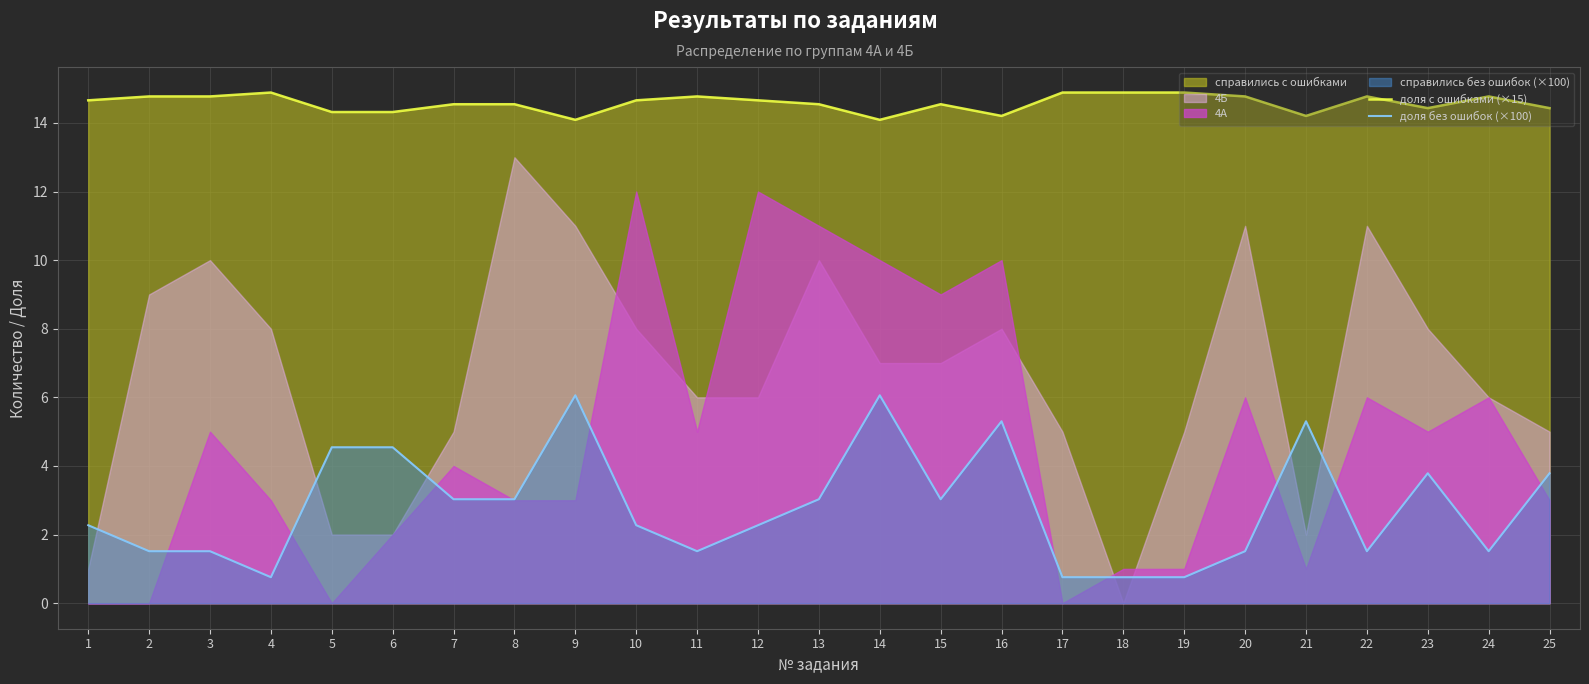

True or false: доля с ошибками (×15) and доля без ошибок (×100) intersect in this chart.

False